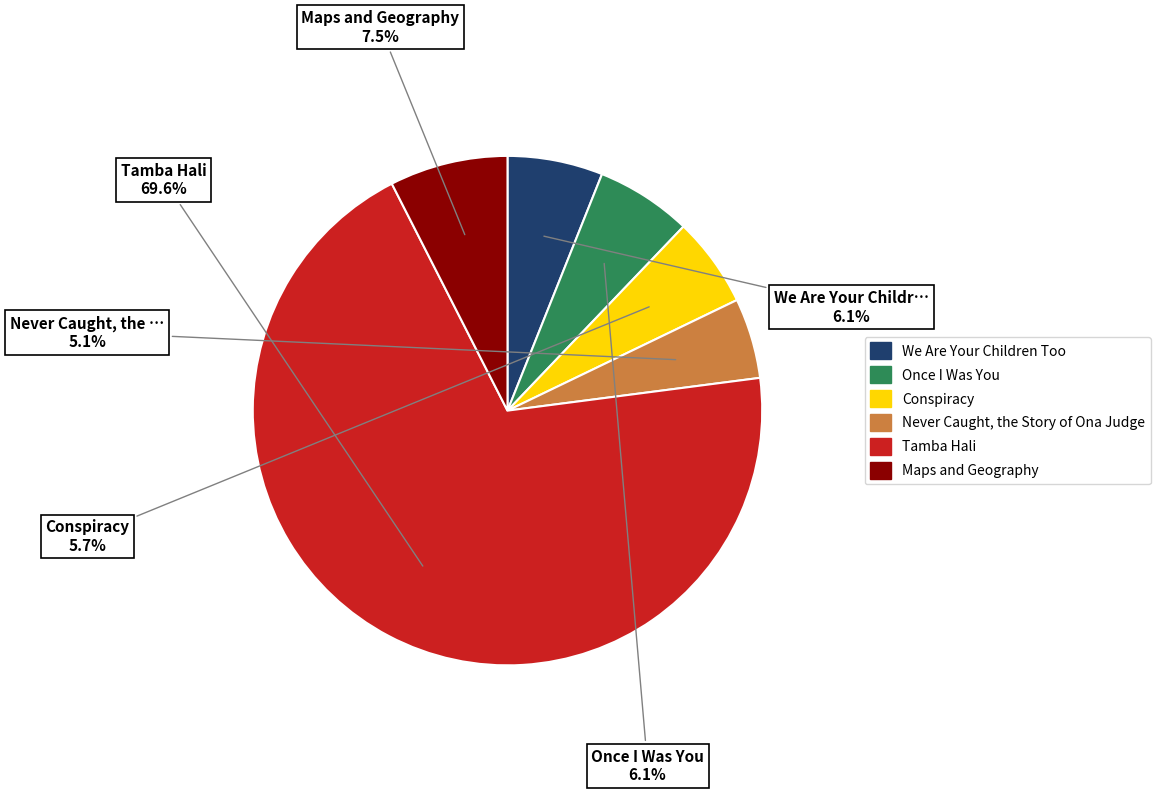

Which slice is the smallest?

Never Caught, the Story of Ona Judge